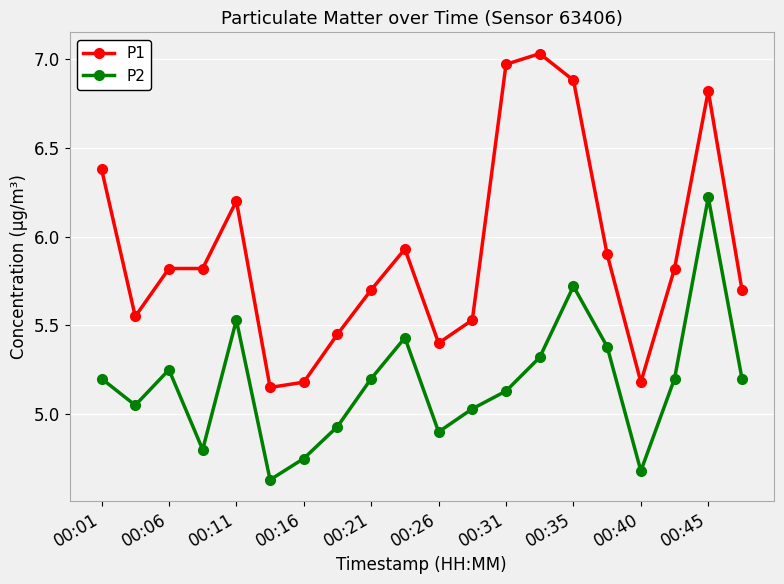

True or false: P2 and P1 intersect in this chart.

False